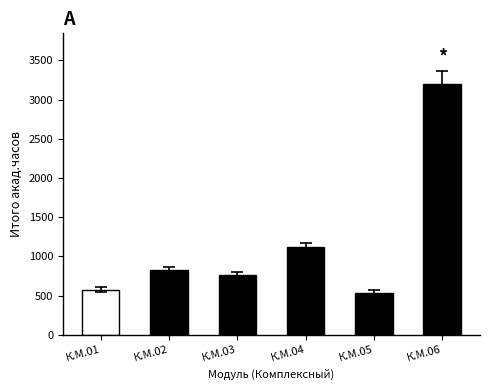

What is the change in value from К.М.04 to К.М.06?

+2088